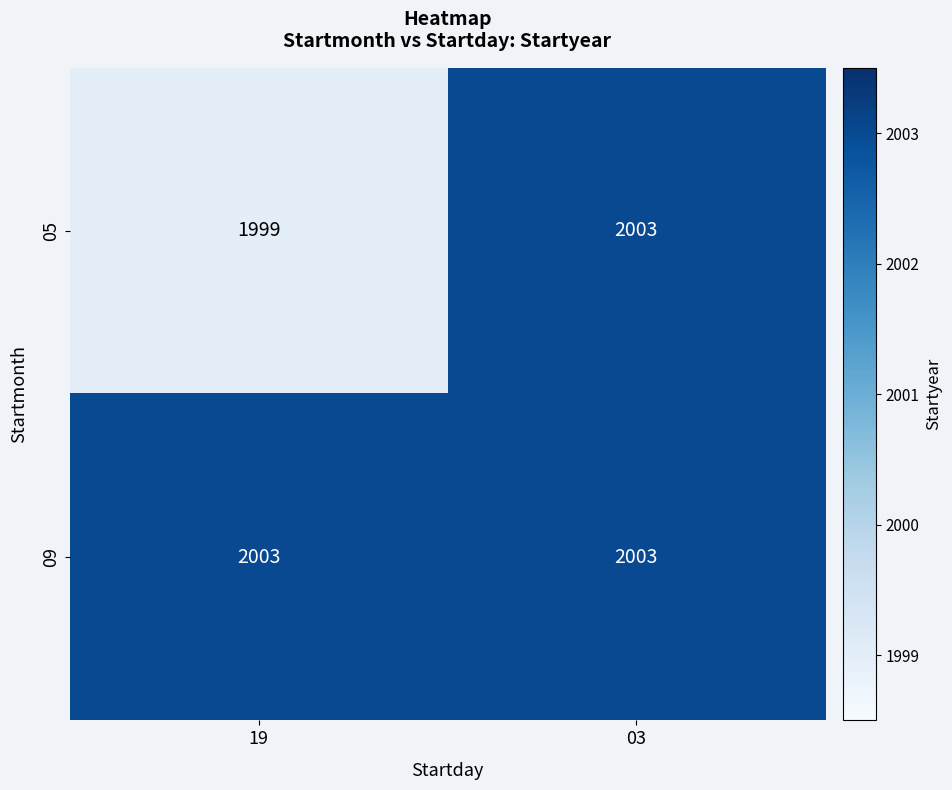

Reading right to left, extract all data points from this chart.

05: 2003	1999
09: 2003	2003